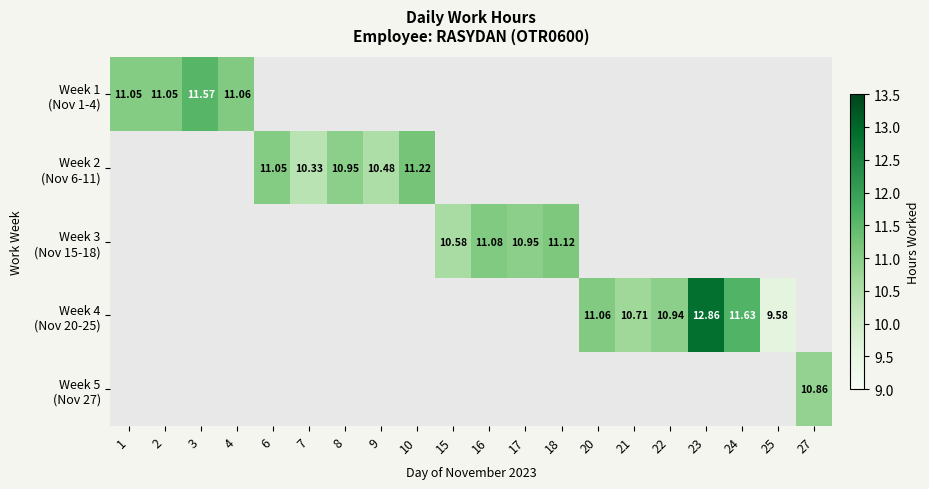

Where is Week 1 (Nov 1-4) nearest to the value 11?

1